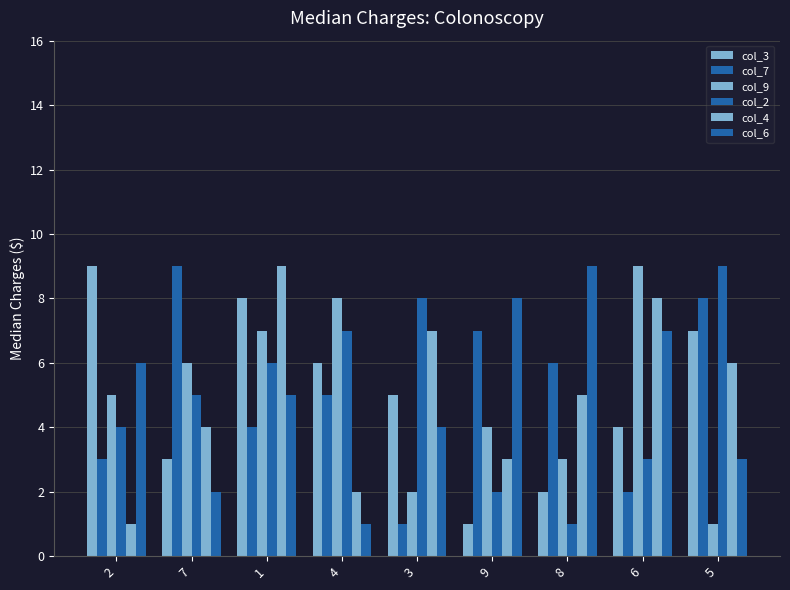

What is the average value of the col_4 series?

5